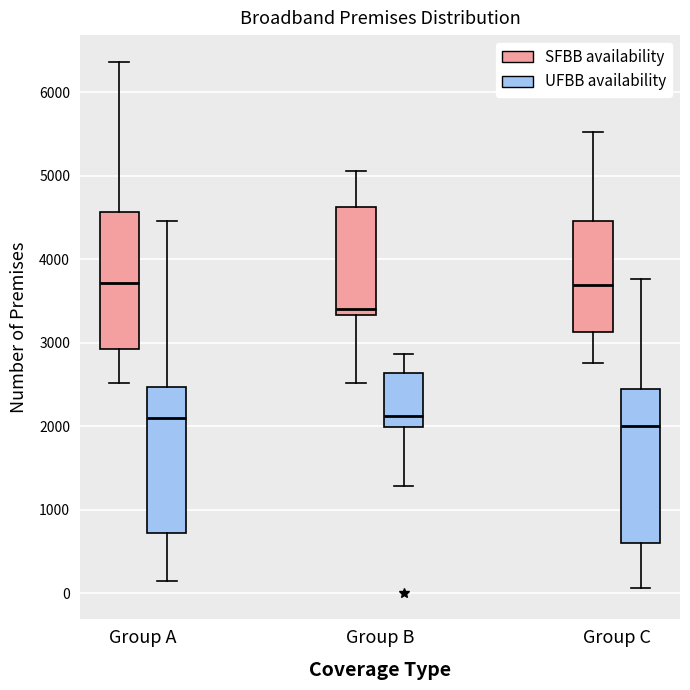

Reading left to right, transcribe this box plot: for each box, give where its median line is, the range the box spans, and where its two whiskers end, as read against the y-axis. The values are not printed on the chart, so give them approximately, as read against the axis.

Group A (SFBB availability): median 3700, box 2900 to 4600, whiskers 2500 to 6400
Group A (UFBB availability): median 2100, box 700 to 2500, whiskers 100 to 4500
Group B (SFBB availability): median 3400, box 3300 to 4600, whiskers 2500 to 5100
Group B (UFBB availability): median 2100, box 2000 to 2600, whiskers 1300 to 2900
Group C (SFBB availability): median 3700, box 3100 to 4500, whiskers 2800 to 5500
Group C (UFBB availability): median 2000, box 600 to 2400, whiskers 100 to 3800